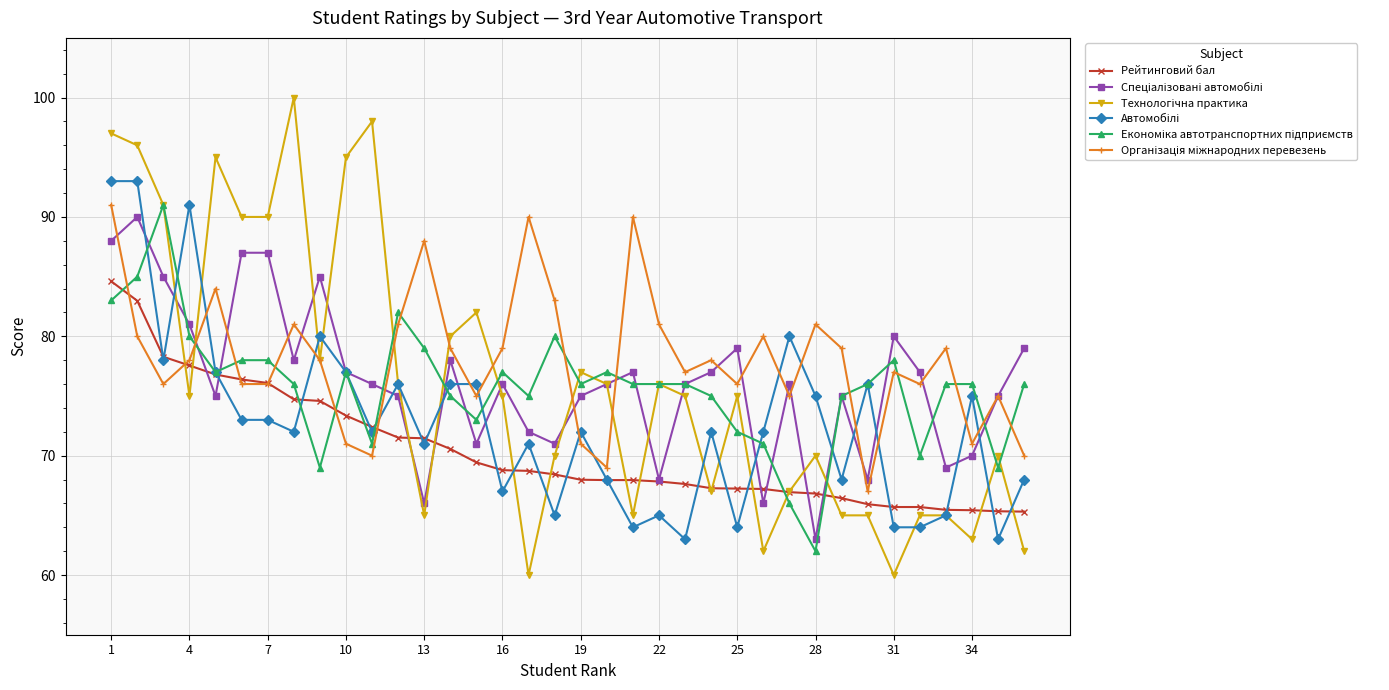

What is the maximum value for Рейтинговий бал?

84.6